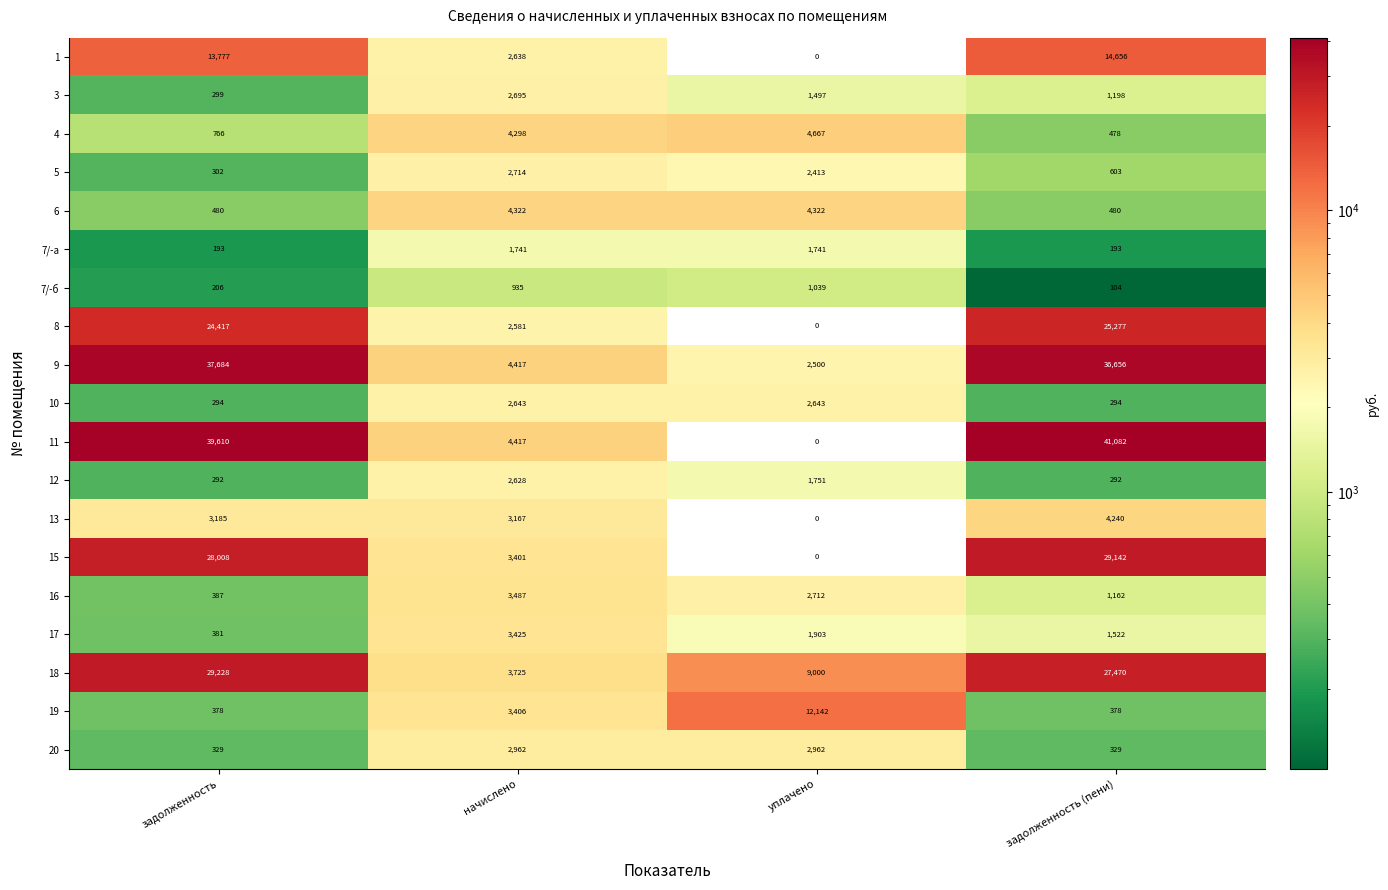

What is the total value across all series at начислено?

59602